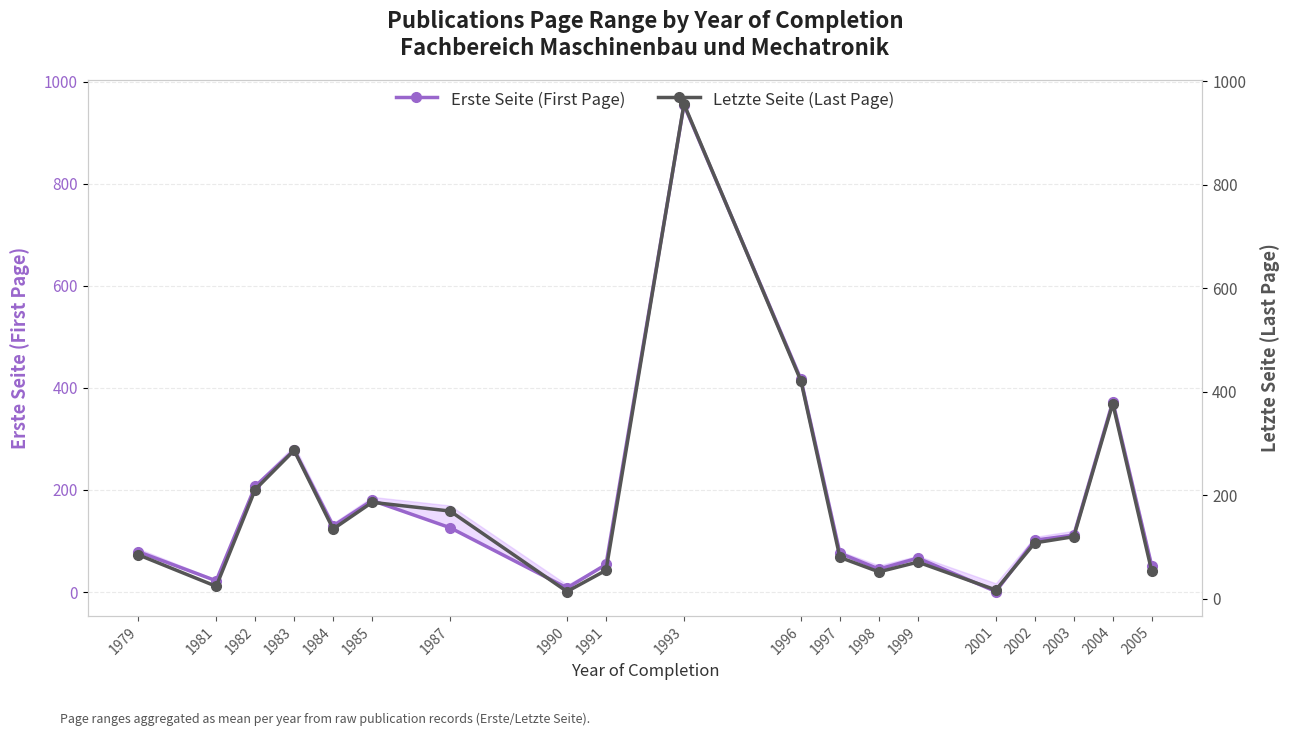

How many categories are shown in the chart?

19